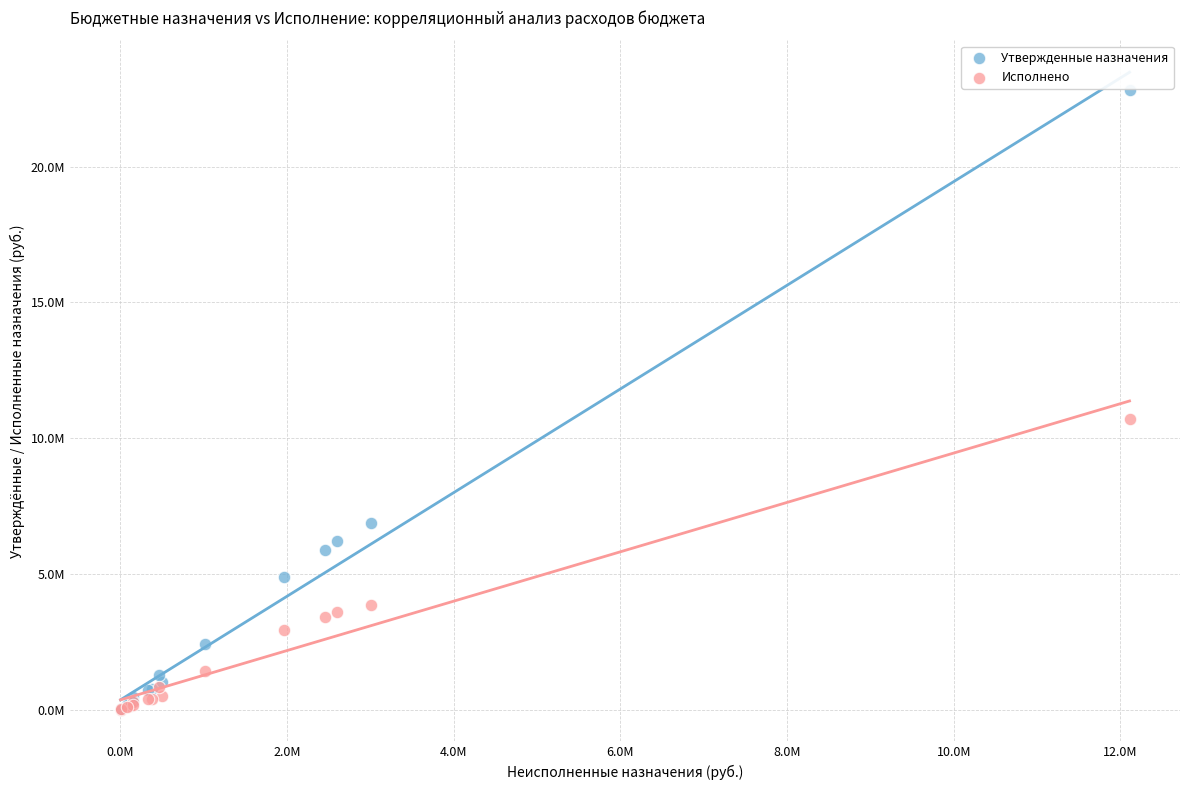

Which series contains the highest Y value?

Утвержденные назначения